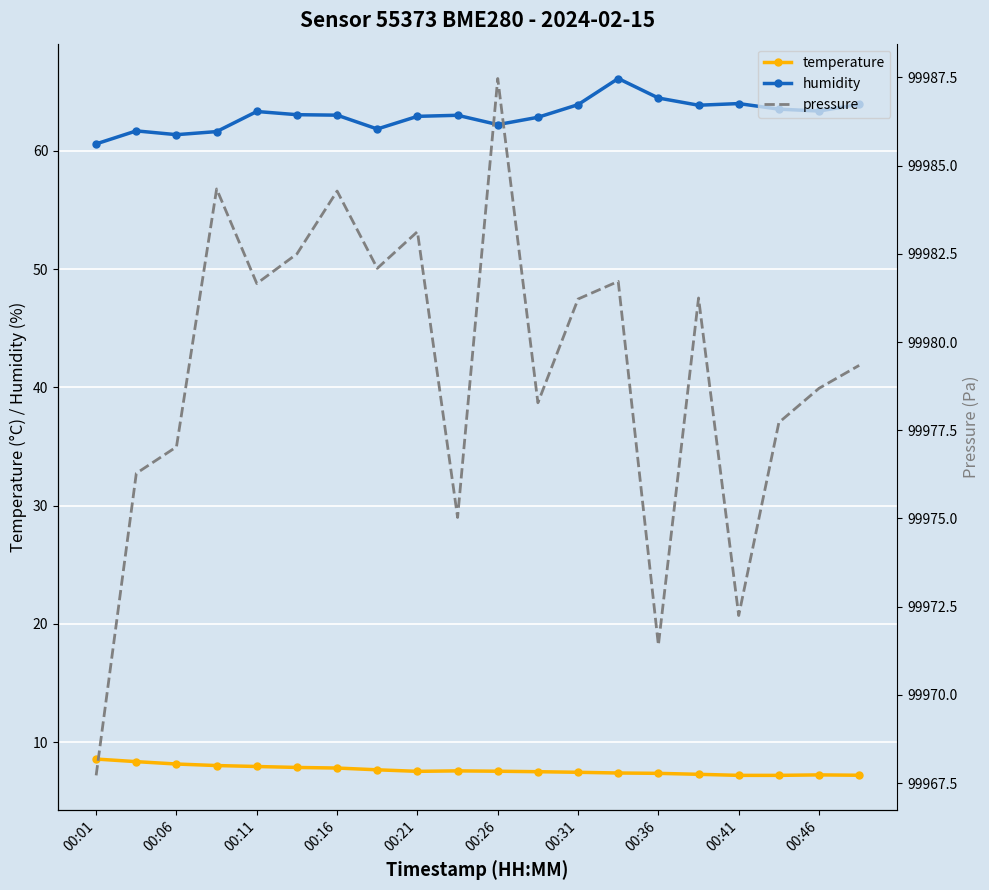

How many interior local peaks does the humidity series have?

5